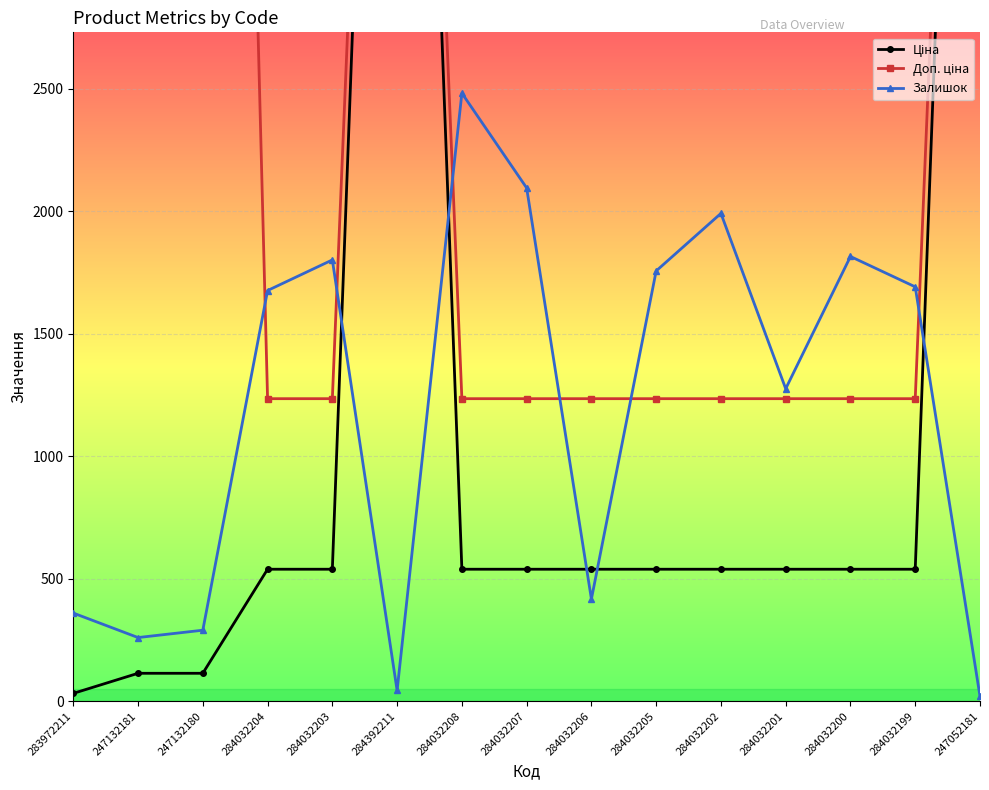

At how many categories does at least one series exceed 11130?

2